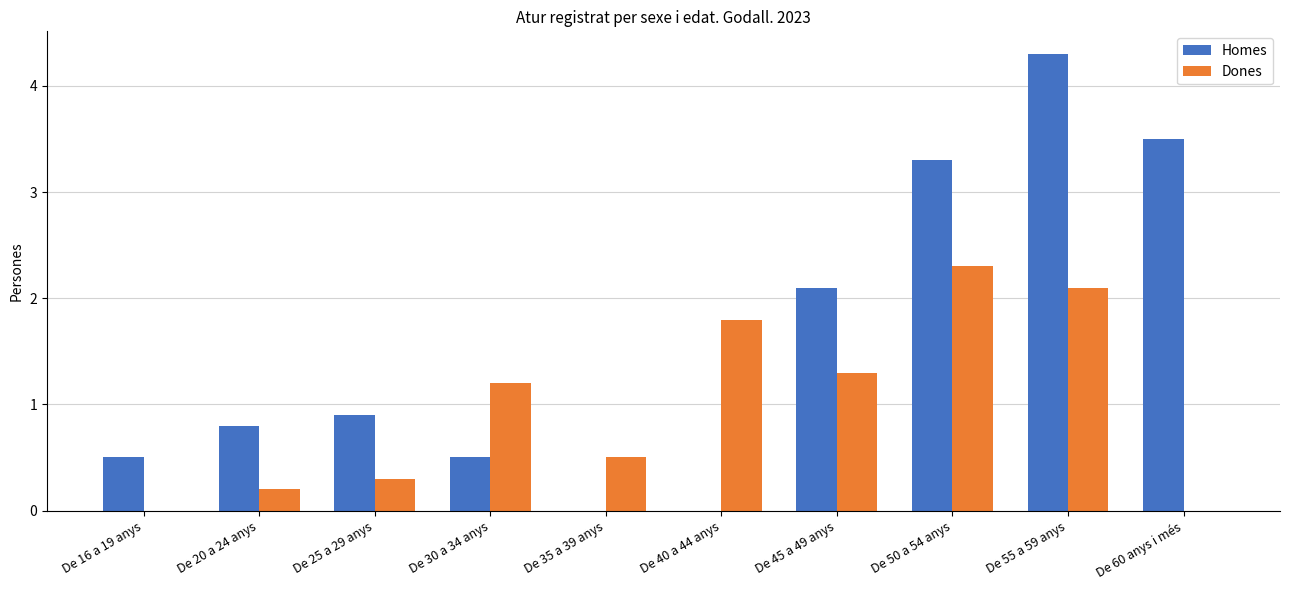

Which series has the largest range (max minus min)?

Homes